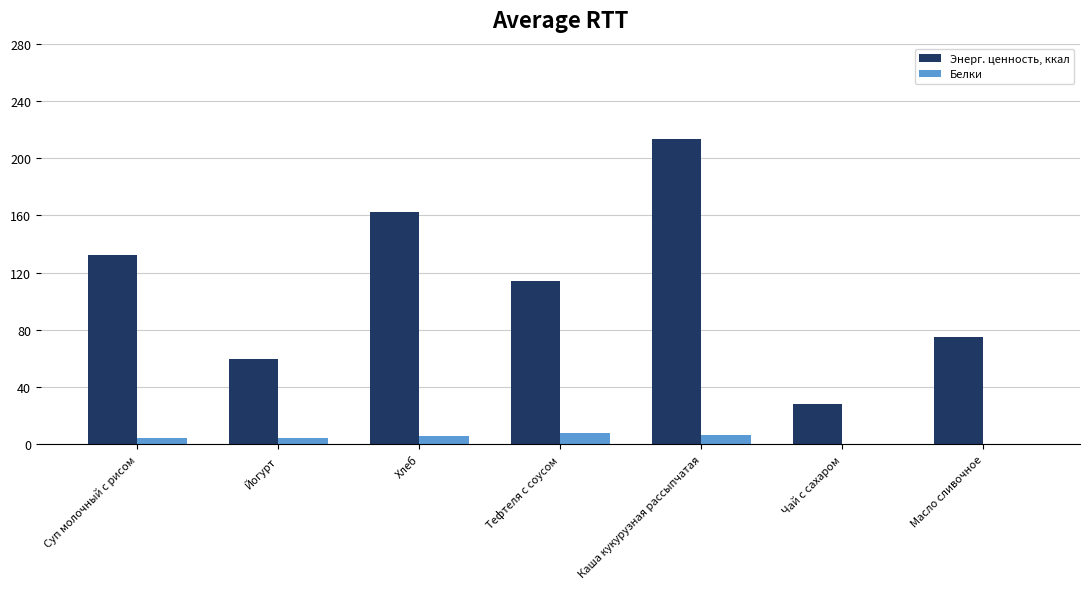

What is the highest value of the Энерг. ценность, ккал series?

213.6